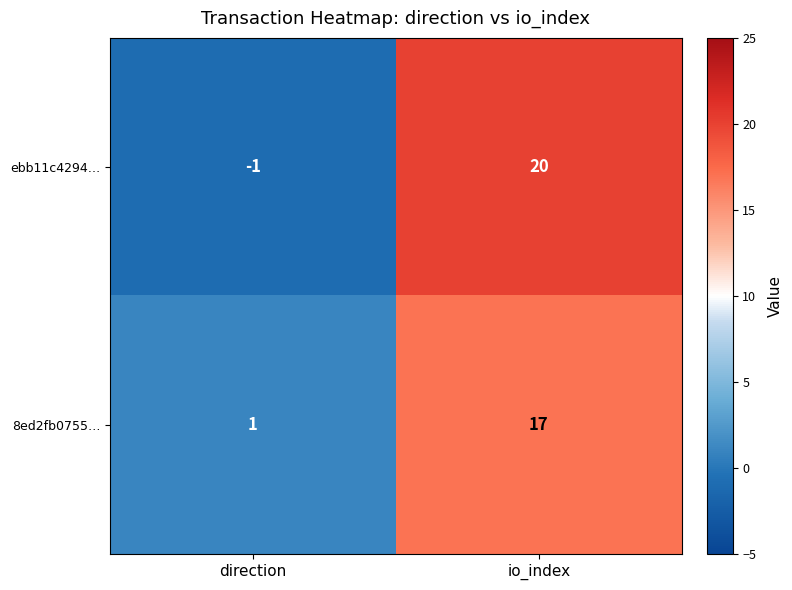

What is the difference between the 8ed2fb0755… values at io_index and direction?

16